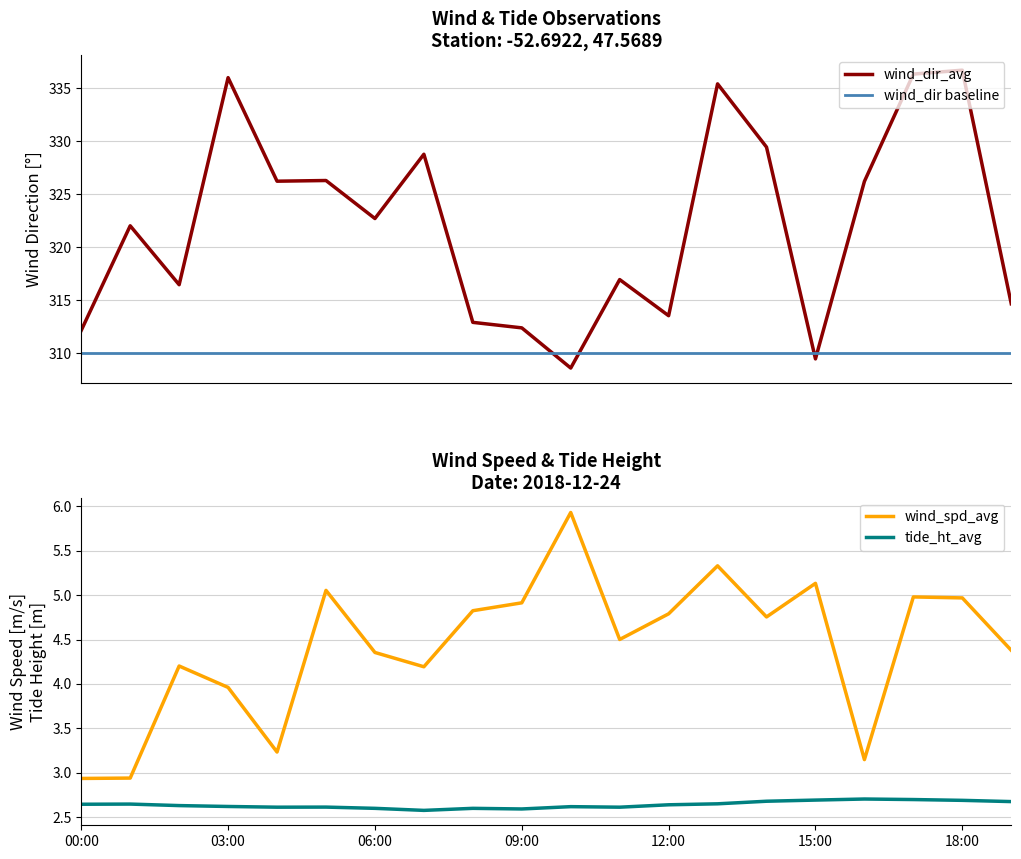

True or false: tide_ht_avg and wind_dir_avg intersect in this chart.

False